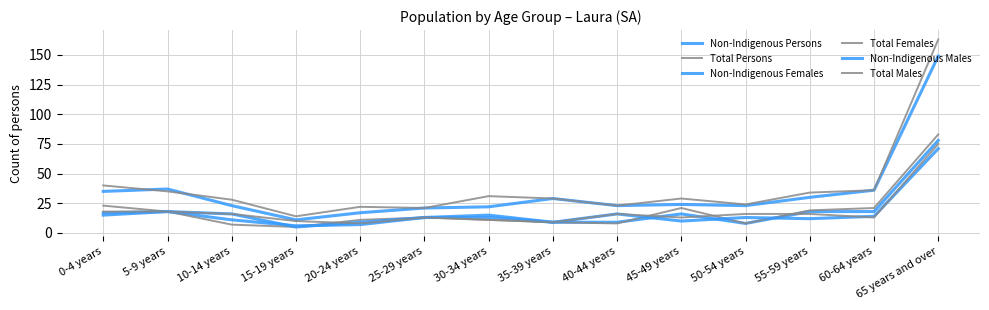

How many lines are shown in the chart?

6